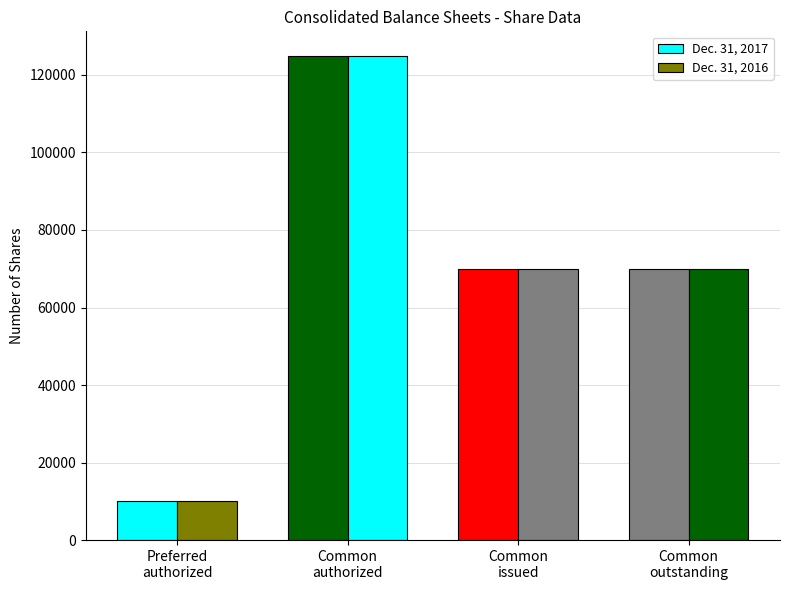

Are the bars horizontal?

No